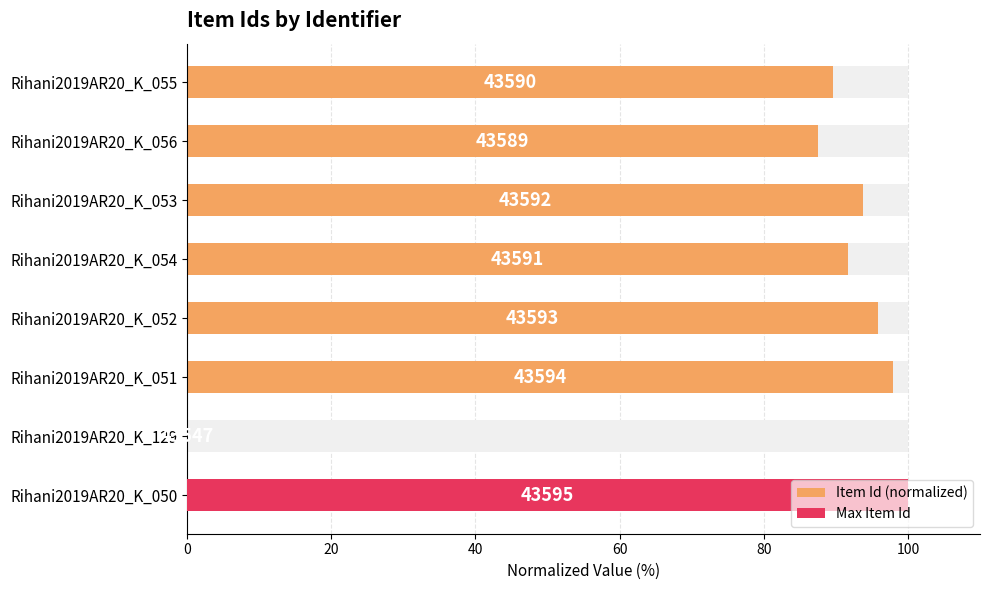

What is the greatest value displayed?

100.0